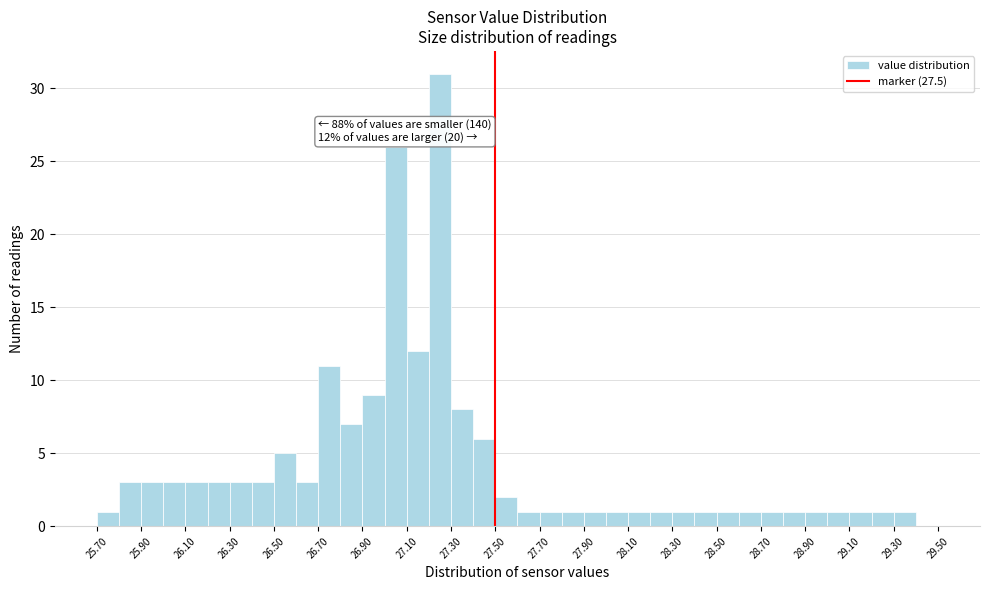

Which range on the x-axis has the tallest bar?

27.2 to 27.3